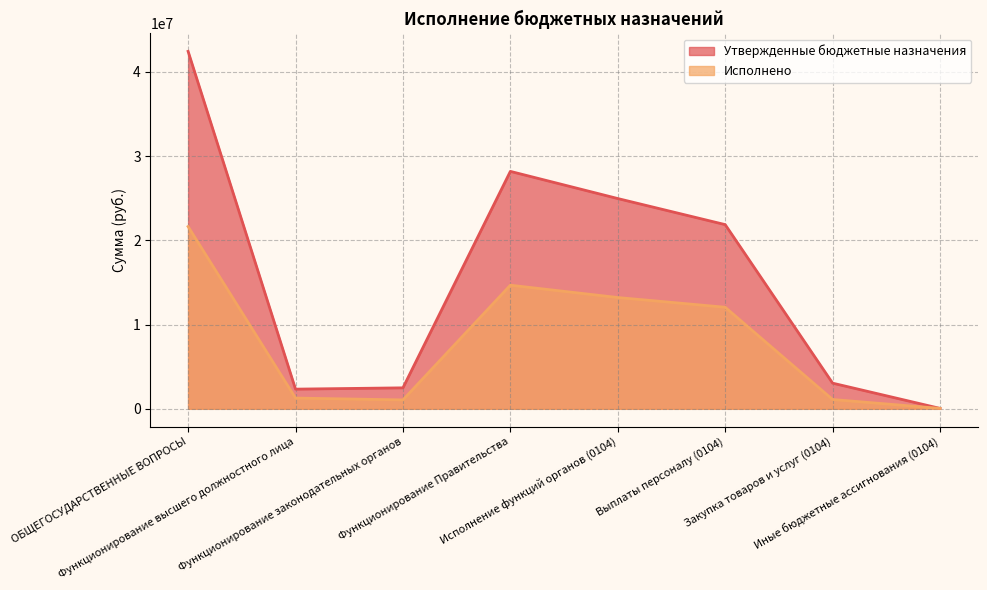

The value of Утвержденные бюджетные назначения at Выплаты персоналу (0104) is 21870560.0. True or false?

True